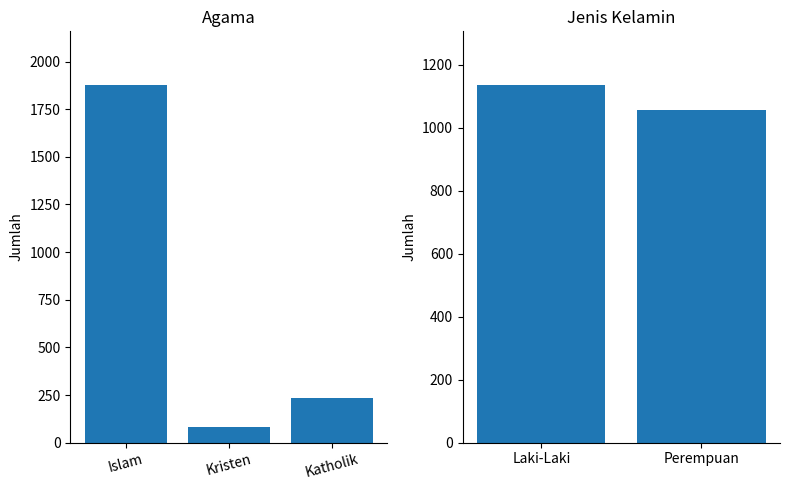

Does the chart contain stacked bars?

No